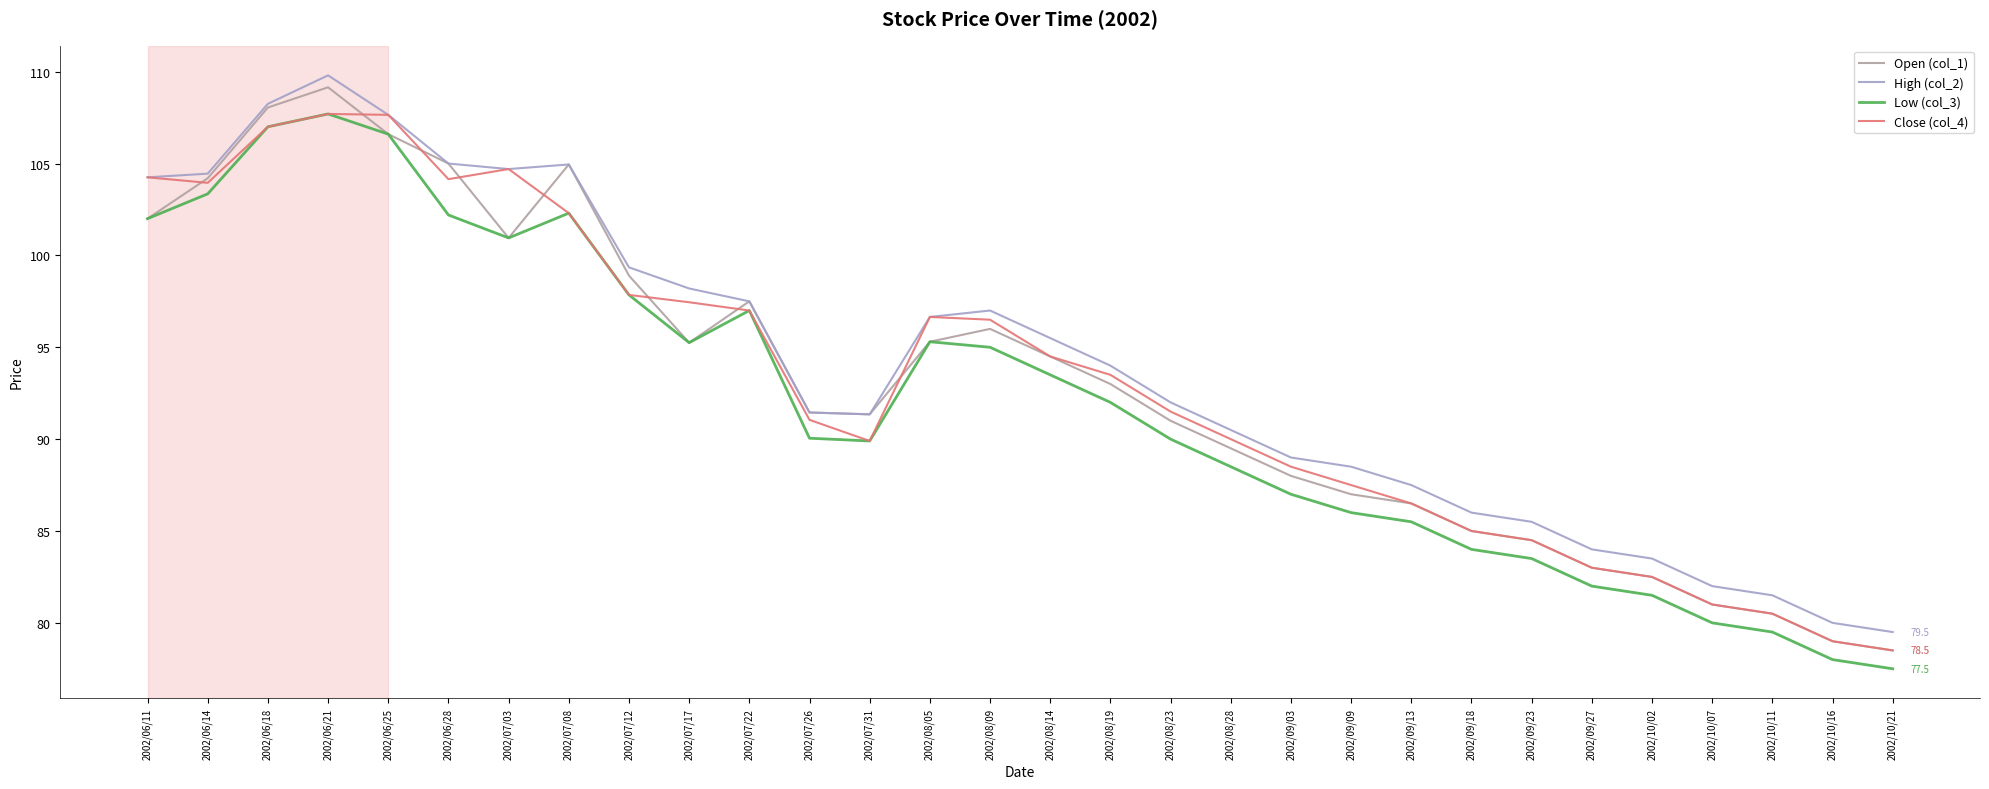

Which series has the widest spread of values?

Open (col_1)